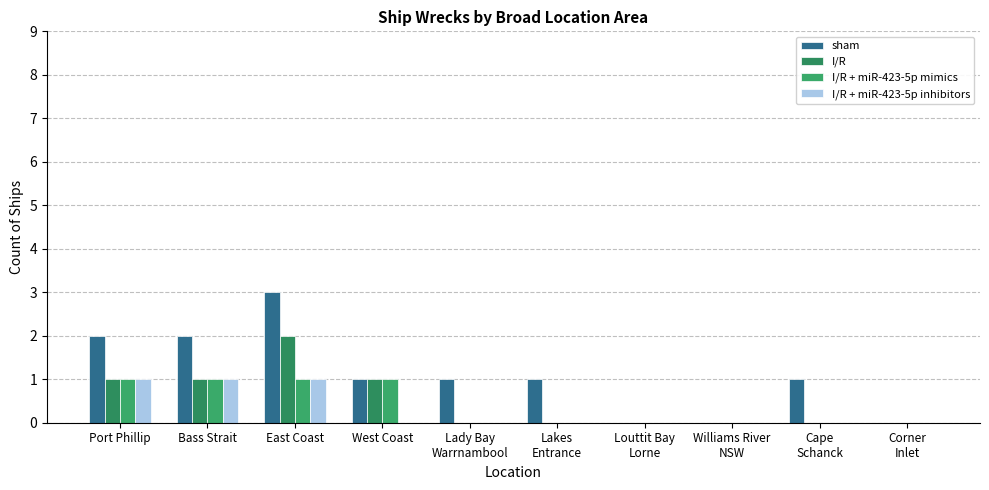

How many distinct data groups are displayed?

4